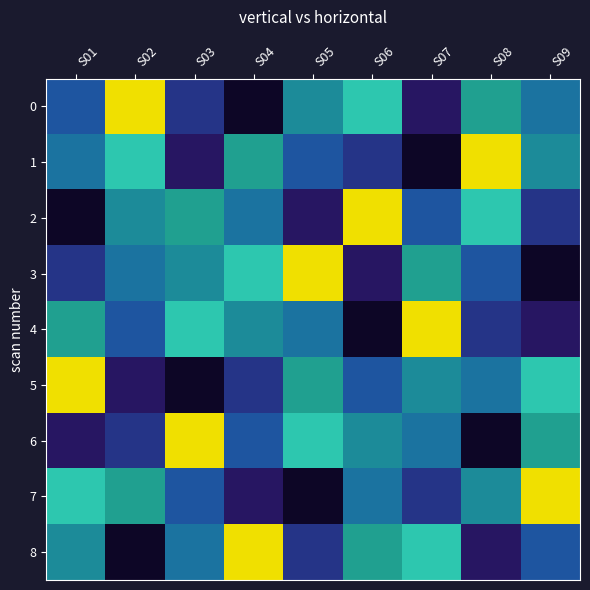

Which label corresponds to the smallest value in the chart?

S04